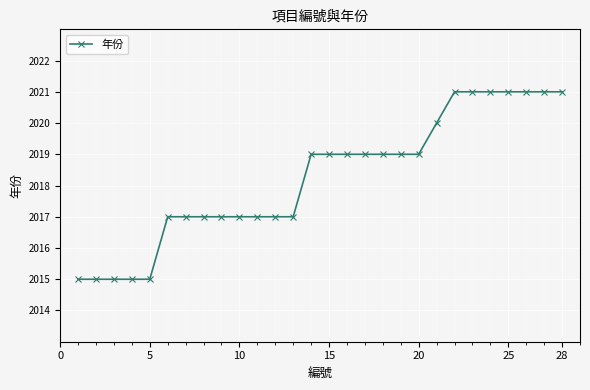

What is the value of the 7th point from the left?

2017